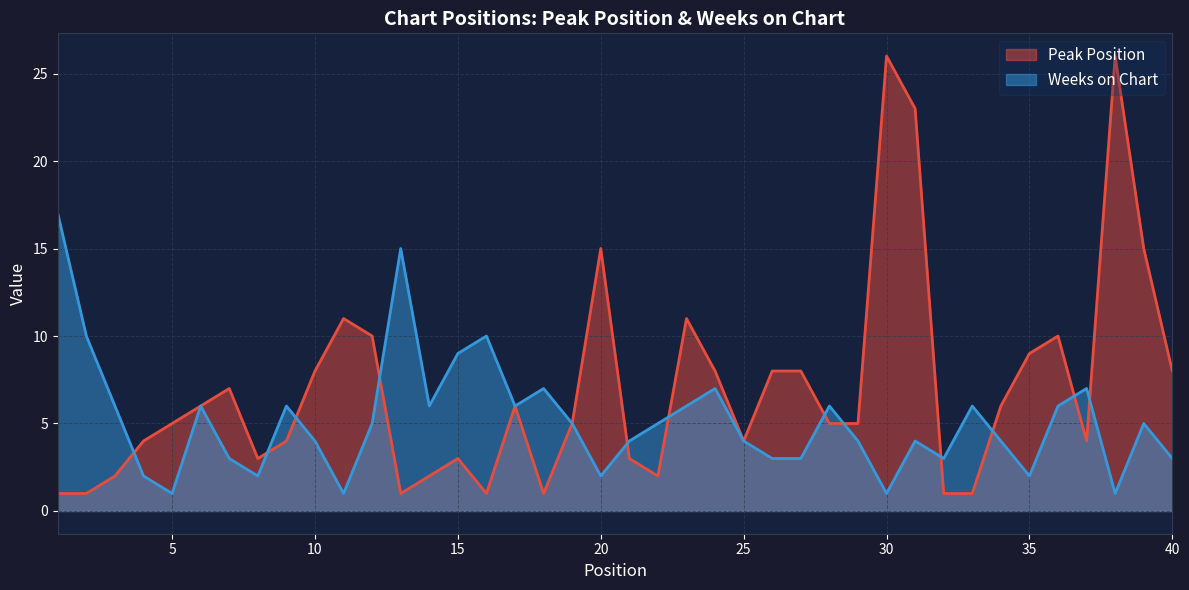

How many intersections are there between Peak Position and Weeks on Chart?

12